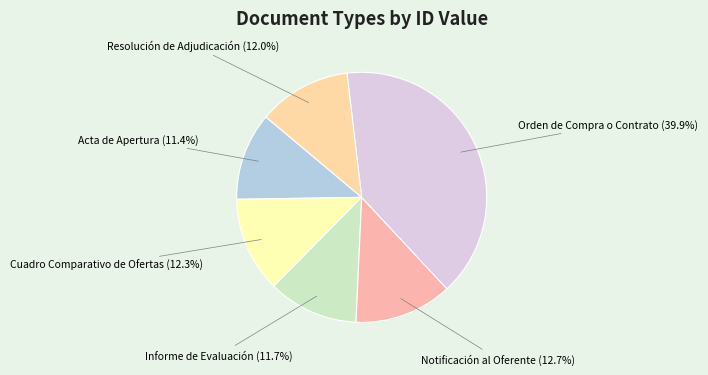

How many slices are in this pie chart?

6